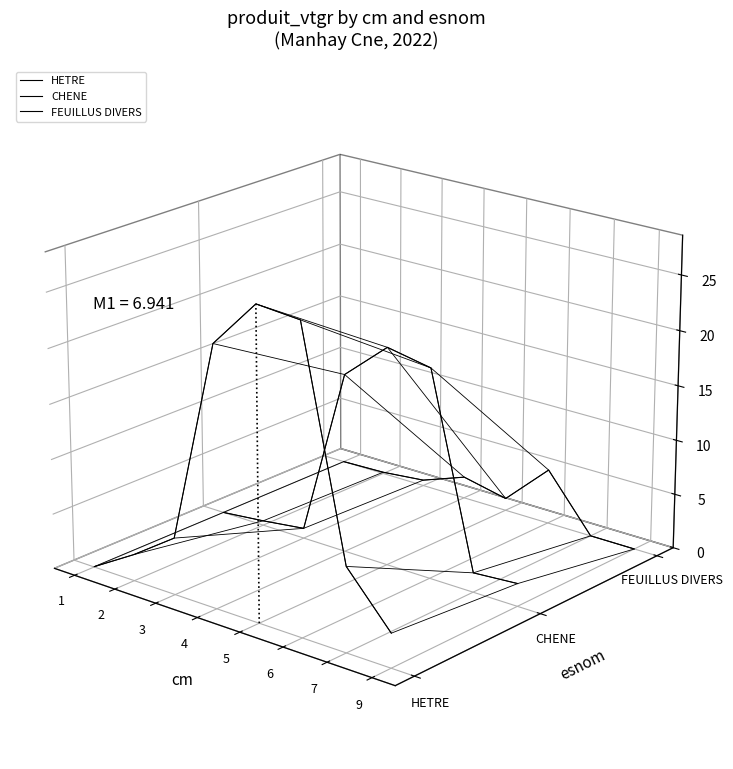

Where is the first local maximum for CHENE?

5